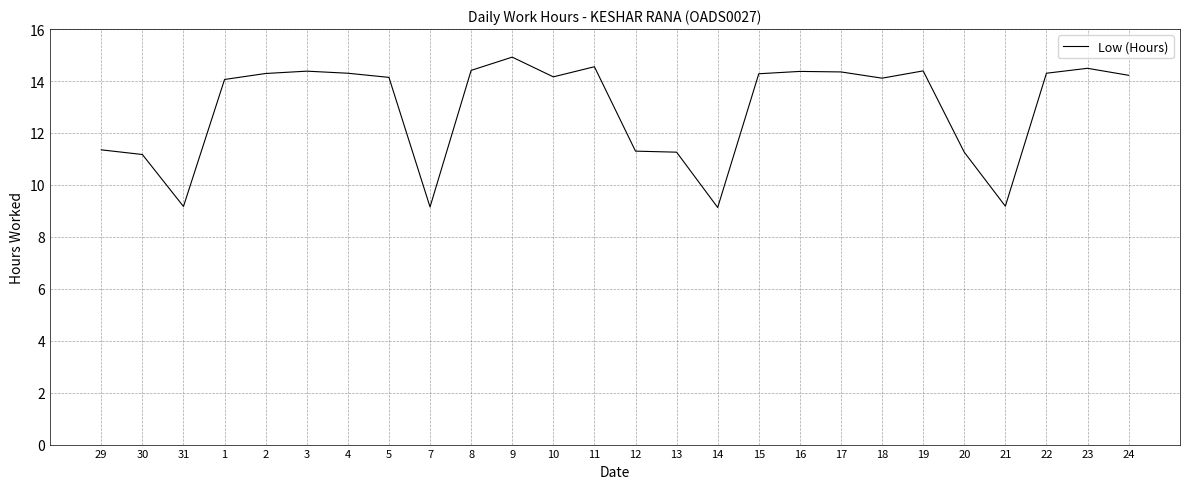

How many lines are shown in the chart?

1